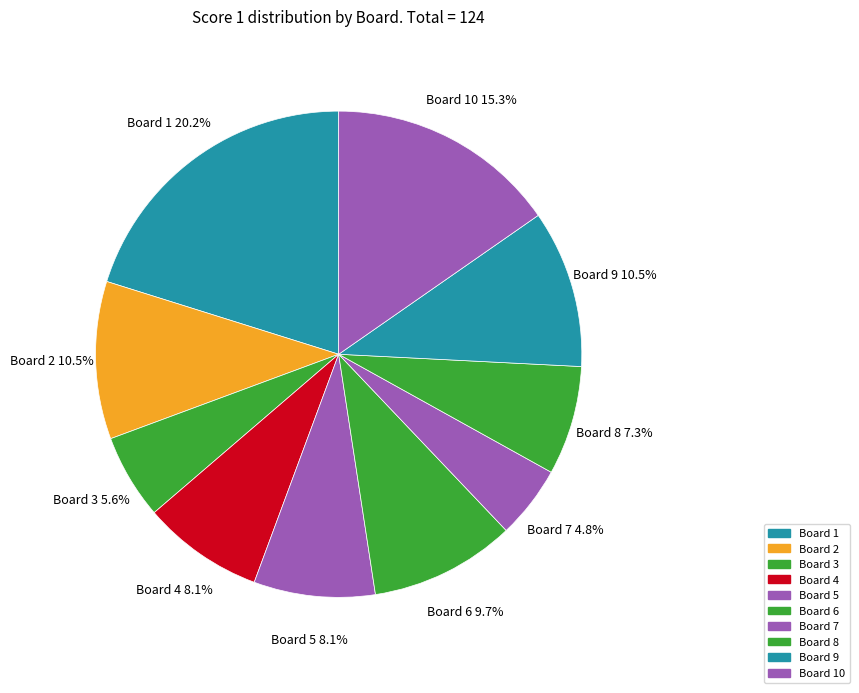

To the nearest percent, what is the difference between the largest and smallest slice percentages?

15%